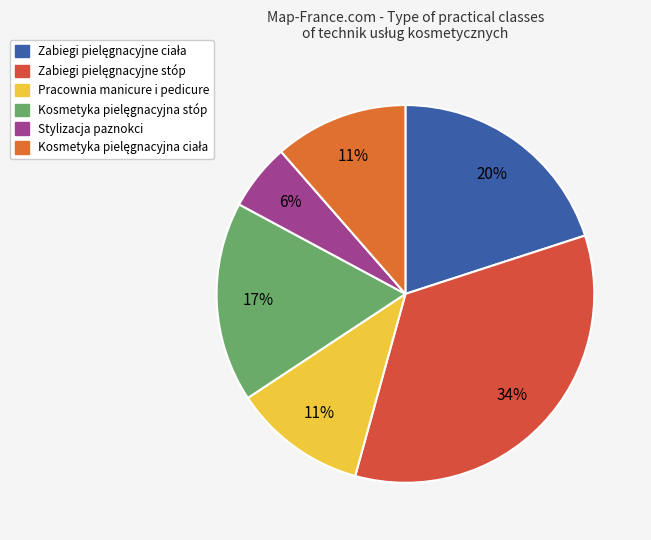

To the nearest percent, what is the average slice percentage?

17%